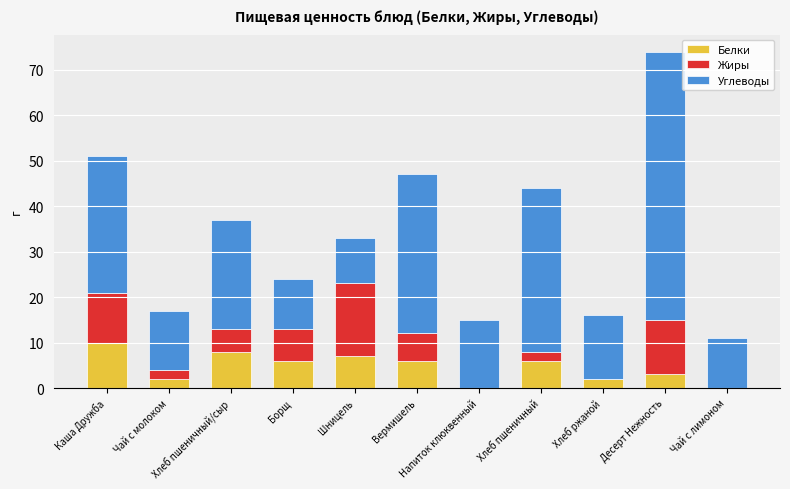

What is the maximum value for Белки?

10